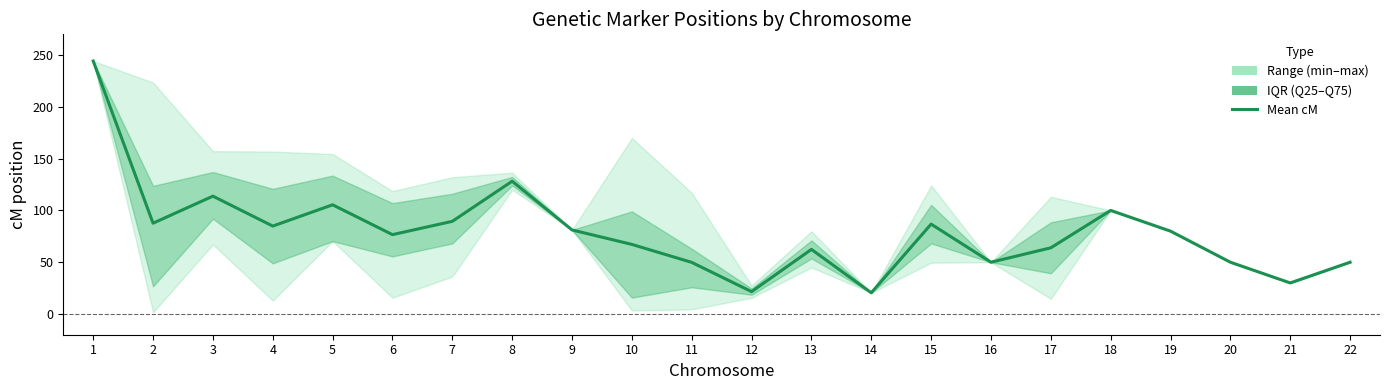

Is it true that the value at 20 is 50.0?

True